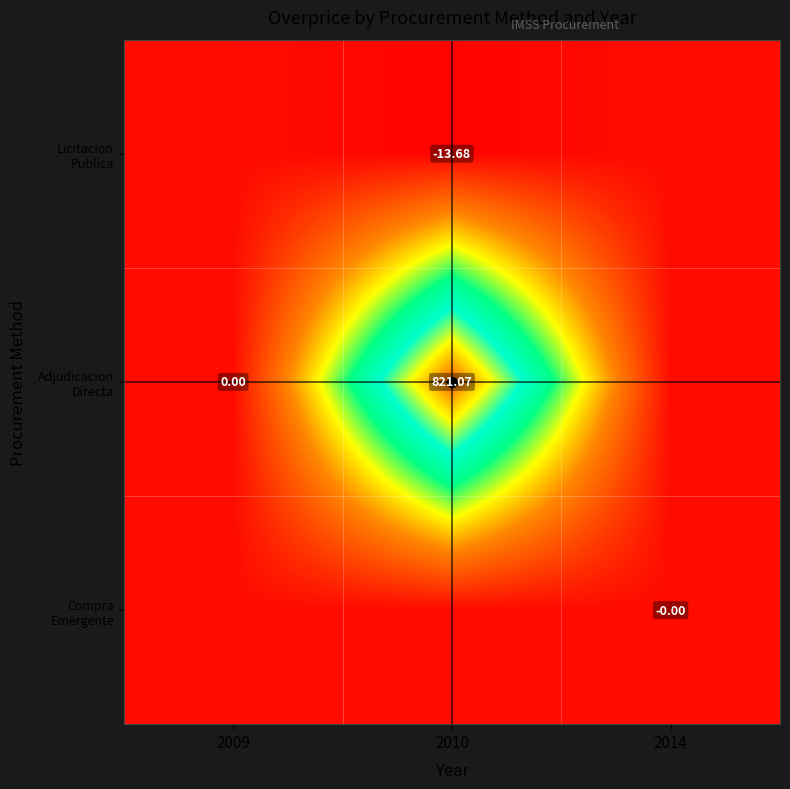

Rank the series at 2014 from lowest to highest value.

Compra Emergente, Licitacion Publica, Adjudicacion Directa